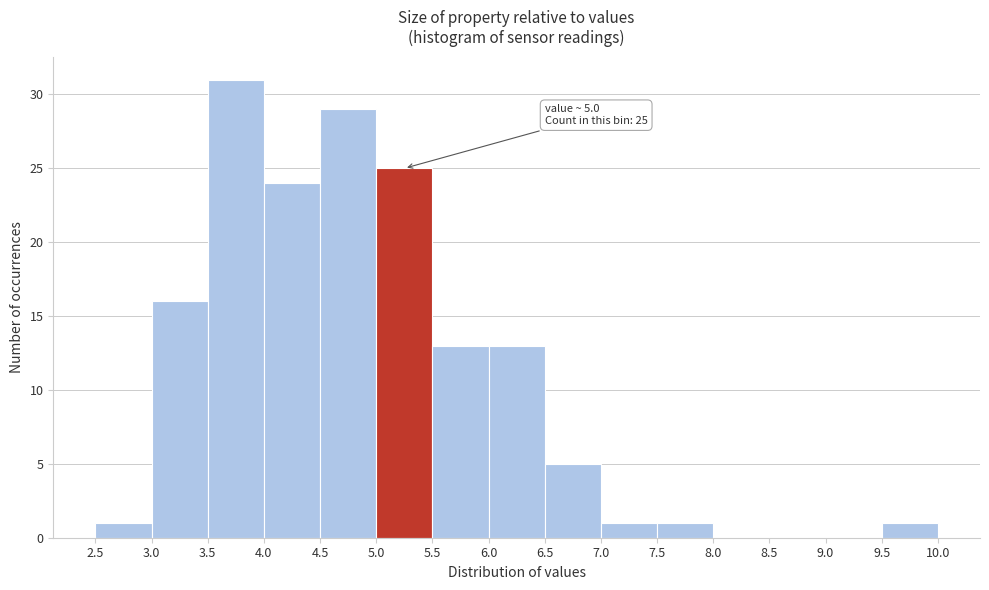

Over which range of the x-axis is the bar tallest?

3.5 to 4.0